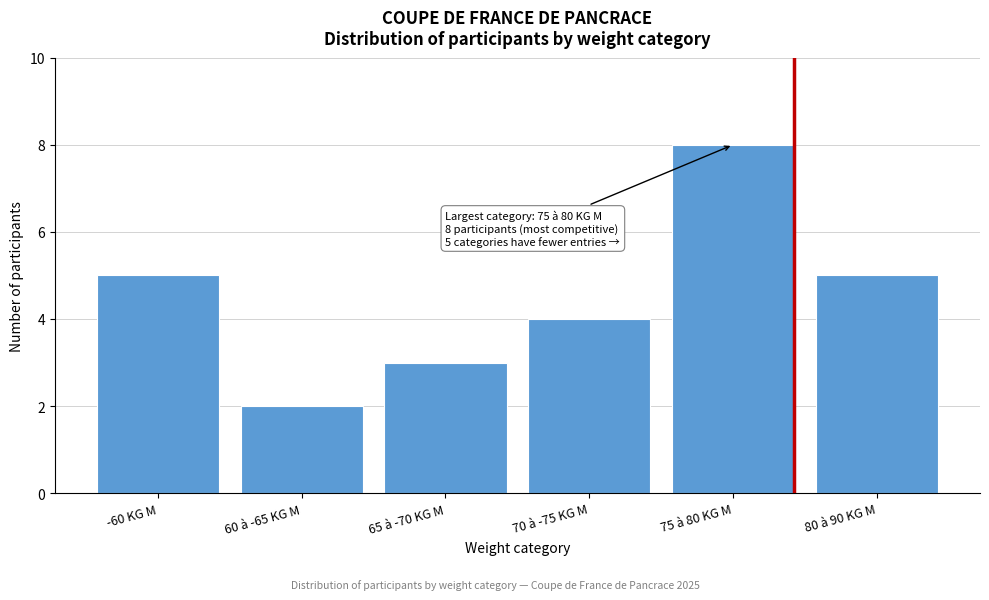

Reading left to right, list all the values displayed in this chart.

-60 KG M=5	60 à -65 KG M=2	65 à -70 KG M=3	70 à -75 KG M=4	75 à 80 KG M=8	80 à 90 KG M=5